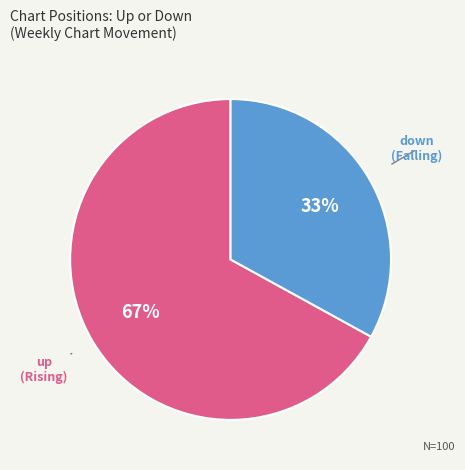

Count the number of slices in the pie.

2